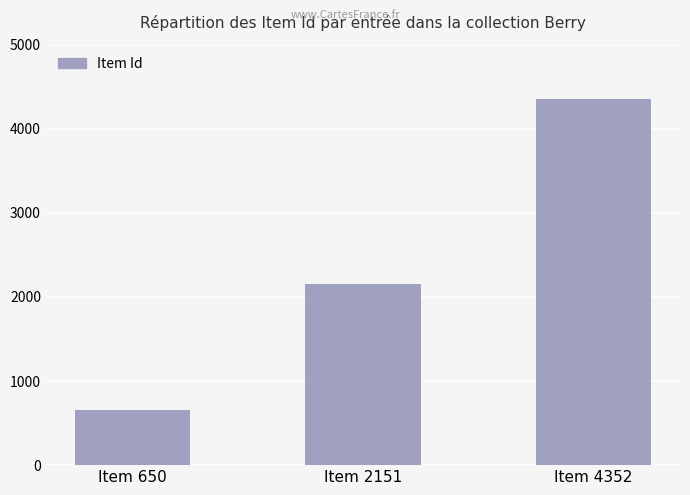

Reading left to right, what are all the values shown in this chart?

650	2151	4352